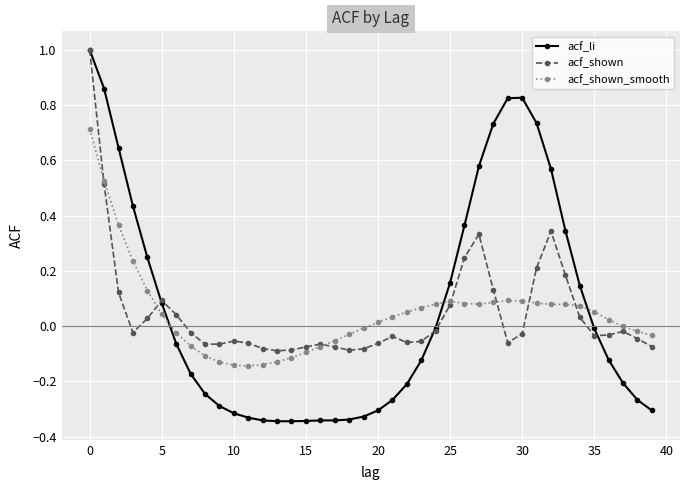

Does the chart display data point markers on the line(s)?

Yes